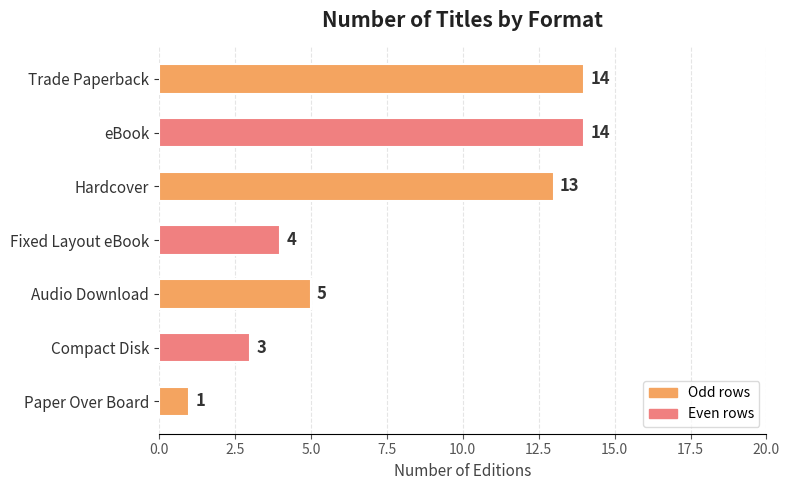

What is the difference between the values at Trade Paperback and Fixed Layout eBook?

10